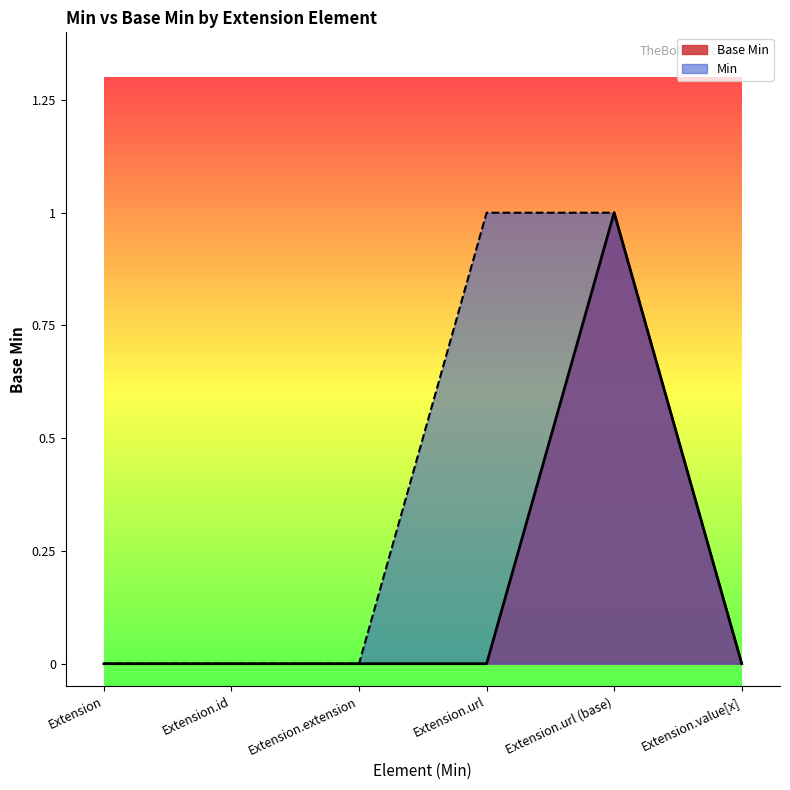

What is the value of the 5th point from the left?

1